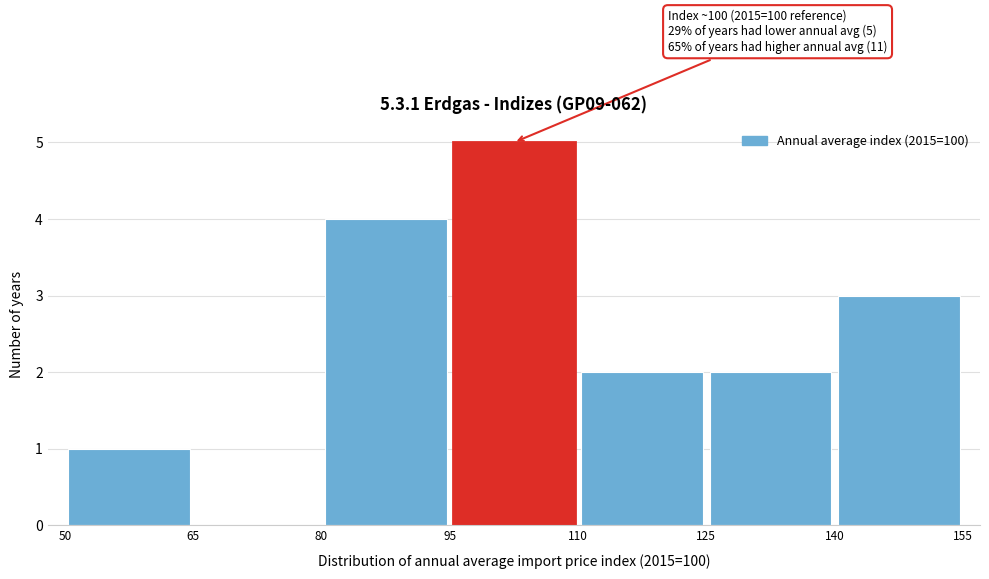

Over which range of the x-axis is the bar tallest?

95 to 110